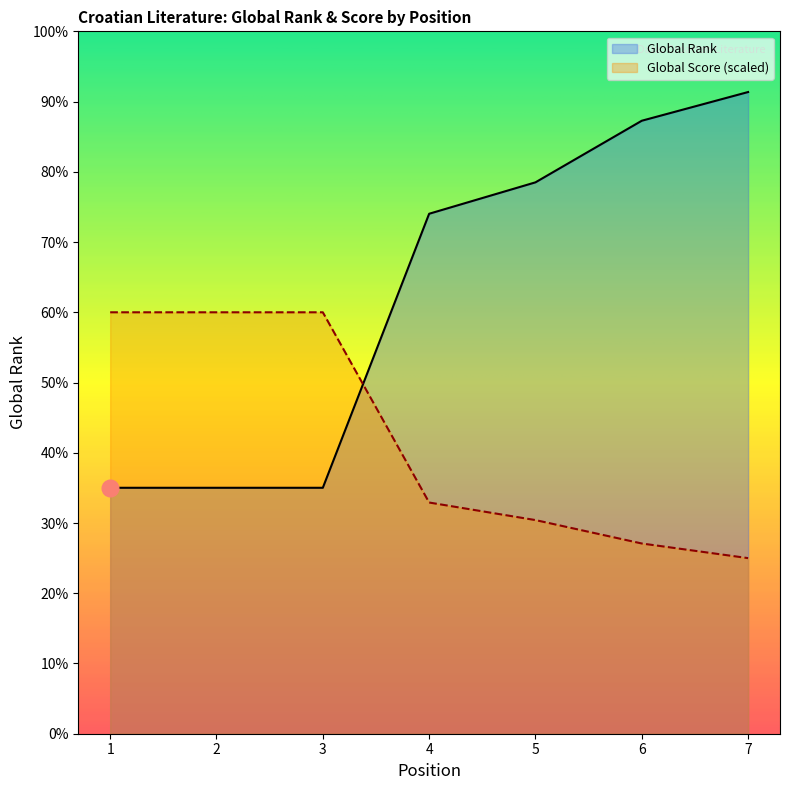

True or false: Global Score has more than 1 points higher than both neighbors.

False